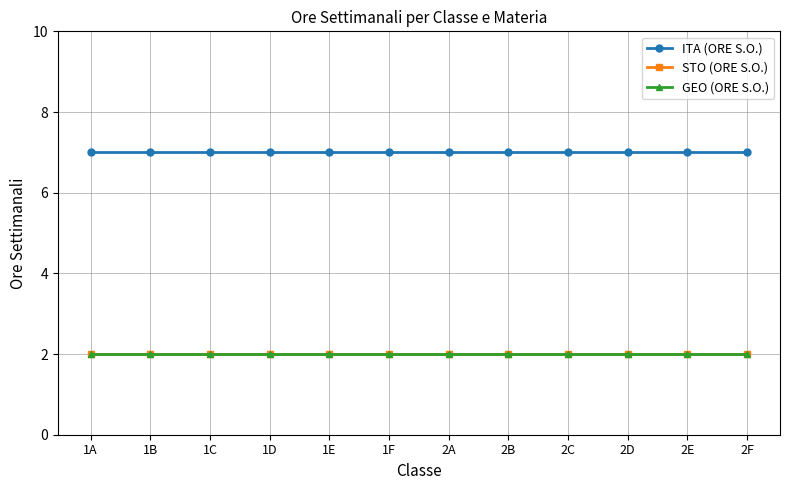

True or false: STO (ORE S.O.) and ITA (ORE S.O.) intersect in this chart.

False